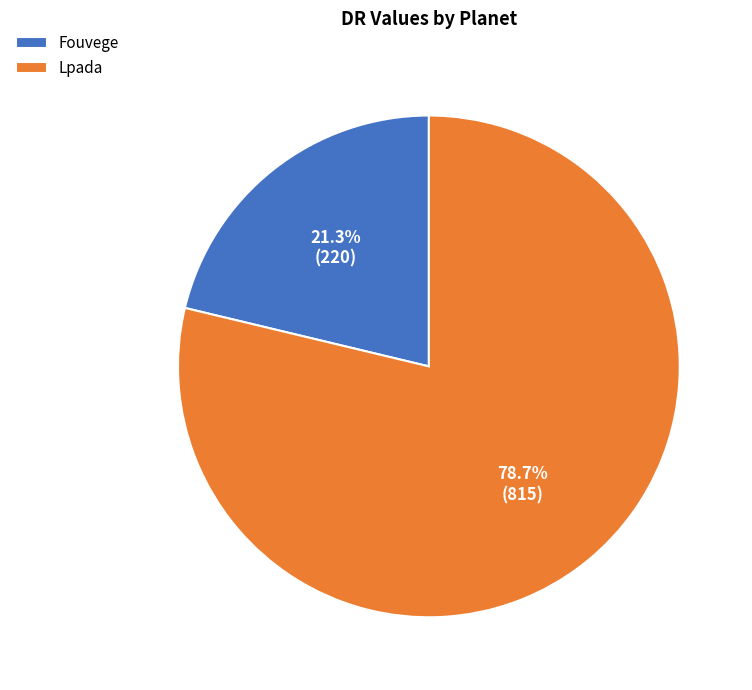

Does any single category account for the majority?

Yes